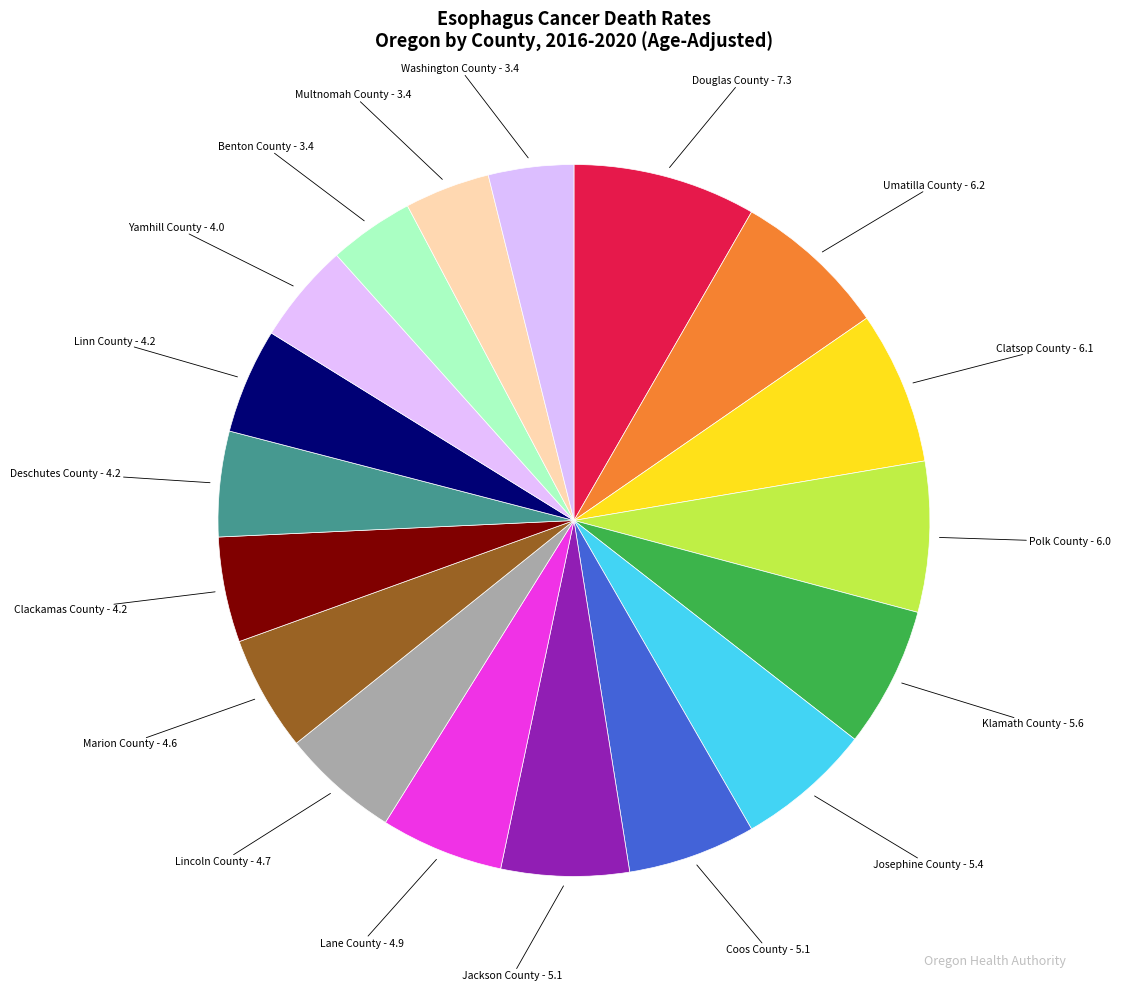

Combined, do Multnomah County and Lincoln County account for over 50%?

No